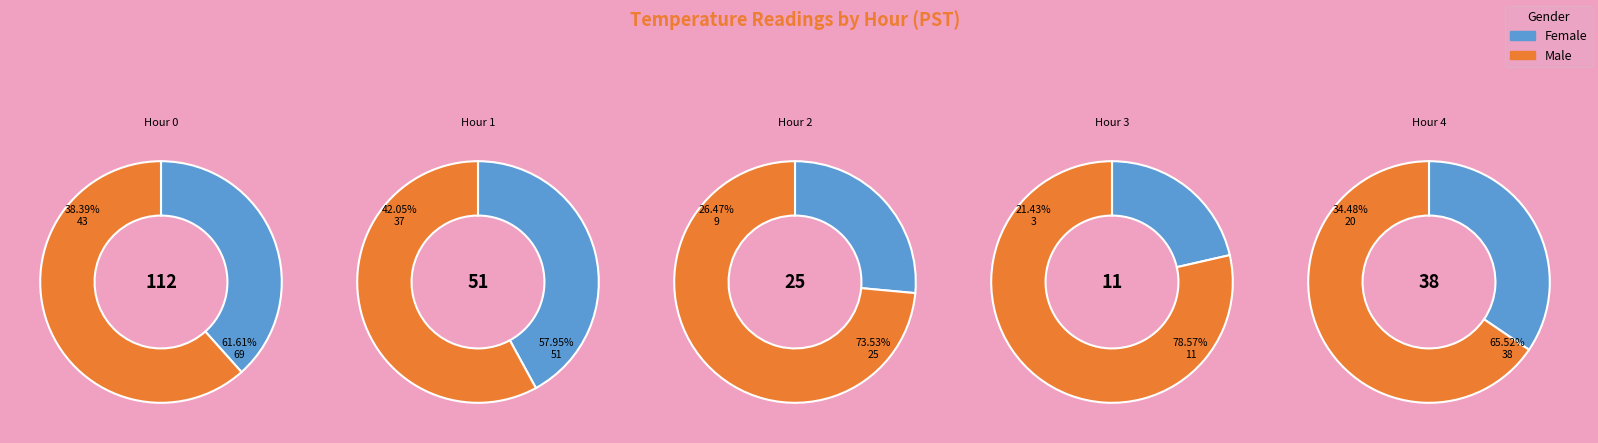

Which category has the biggest portion of the pie?

Hour 0